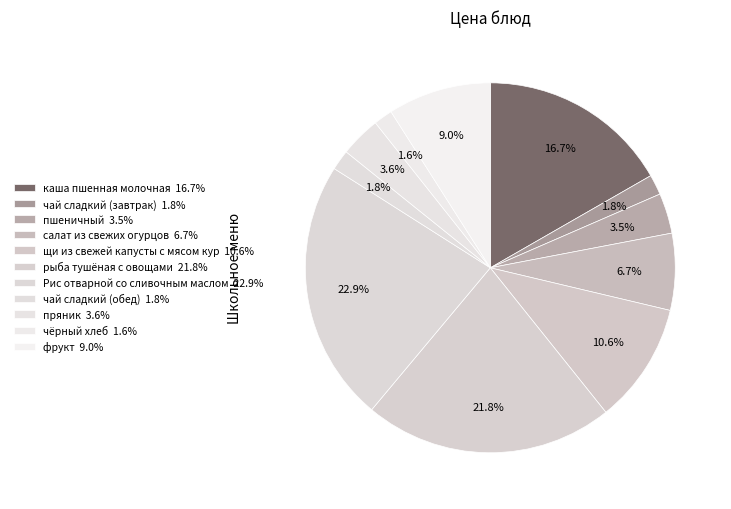

Is it true that чай сладкий (завтрак) is 11% of the pie?

False